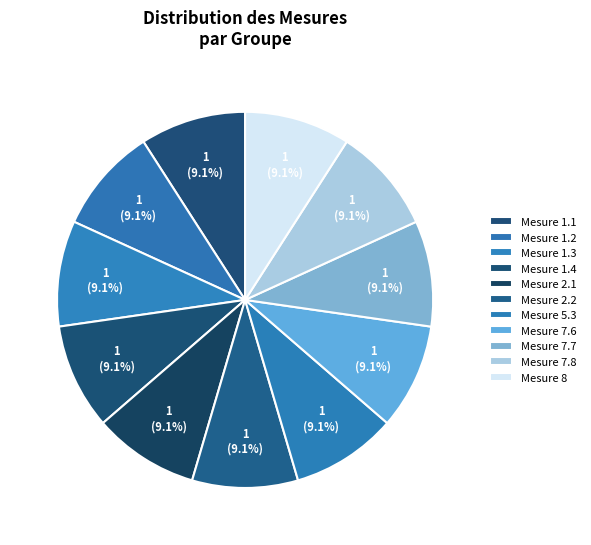

How many segments does this pie chart have?

11